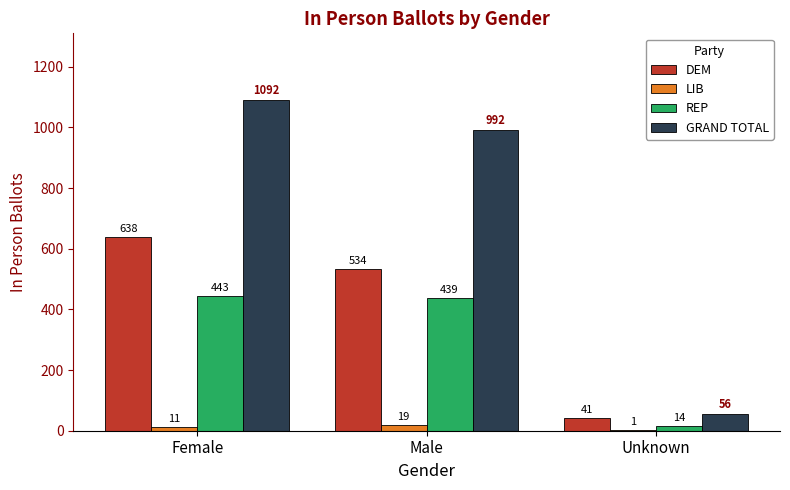

Which category has the highest value across all series?

Female